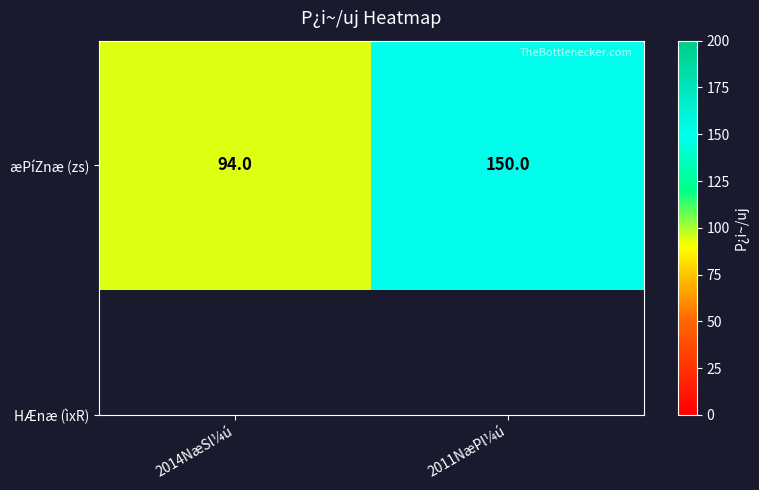

What is the sum of the values at 2011NæPl¼ú and 2014NæSl¼ú?

244